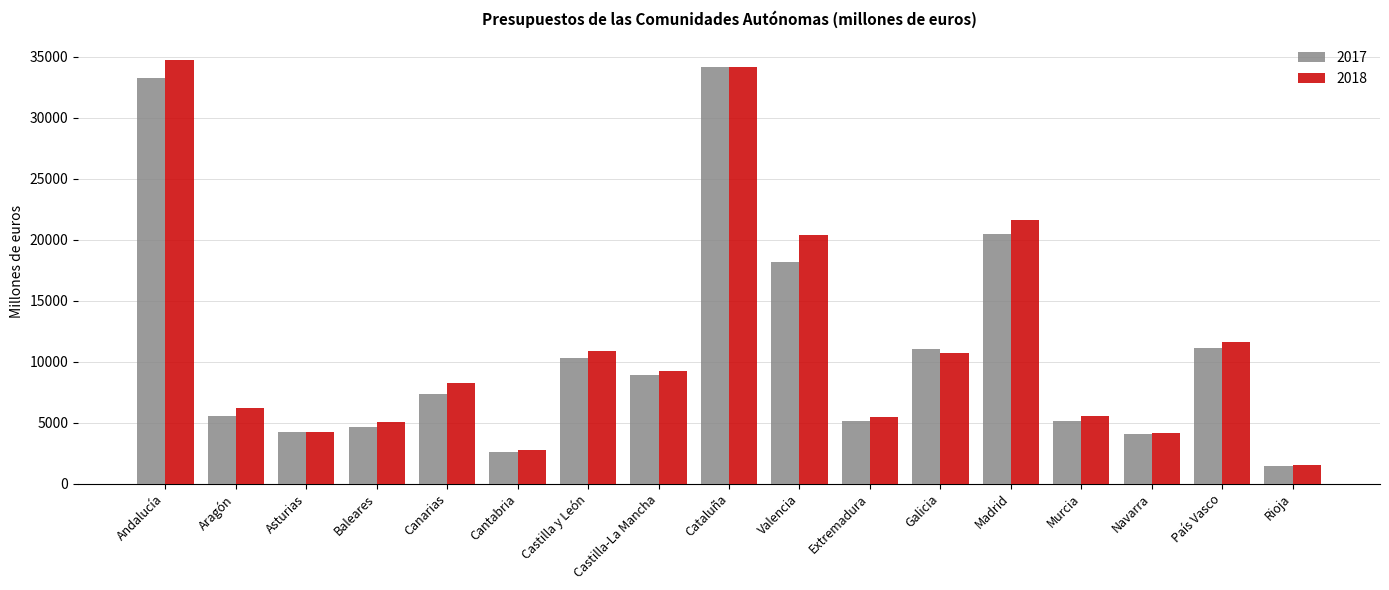

What is the difference between the 2017 values at Valencia and Aragón?

12560.6